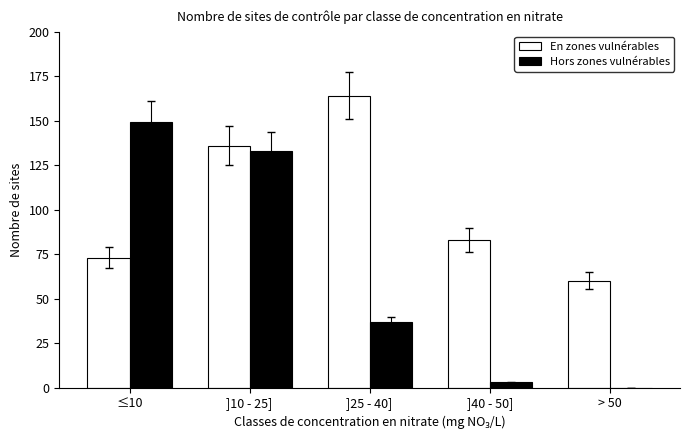

What is the spread (max minus min) of values at ]25 - 40]?

127